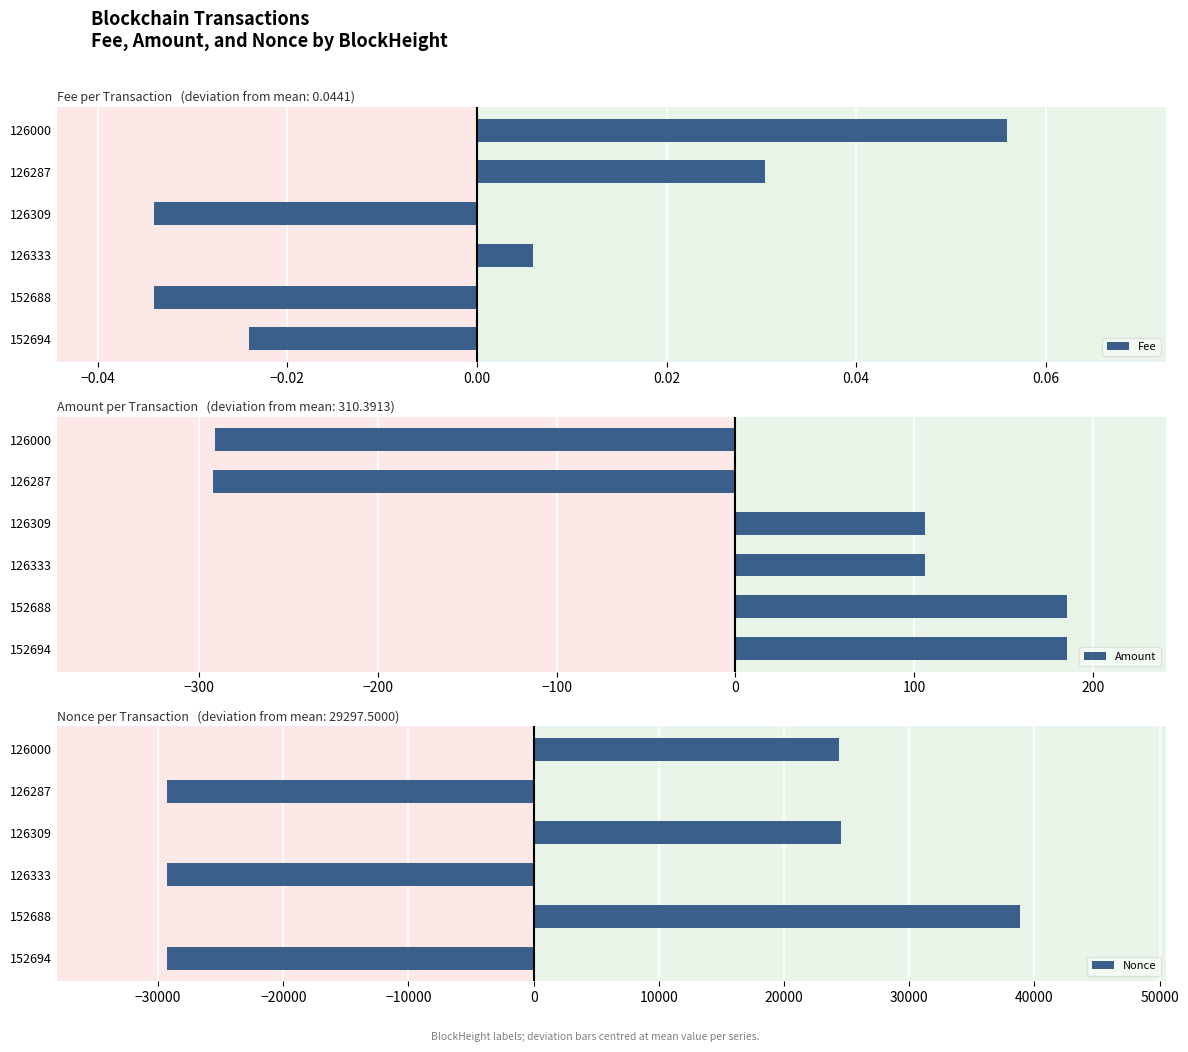

How many data points in Fee are less than 0?

3